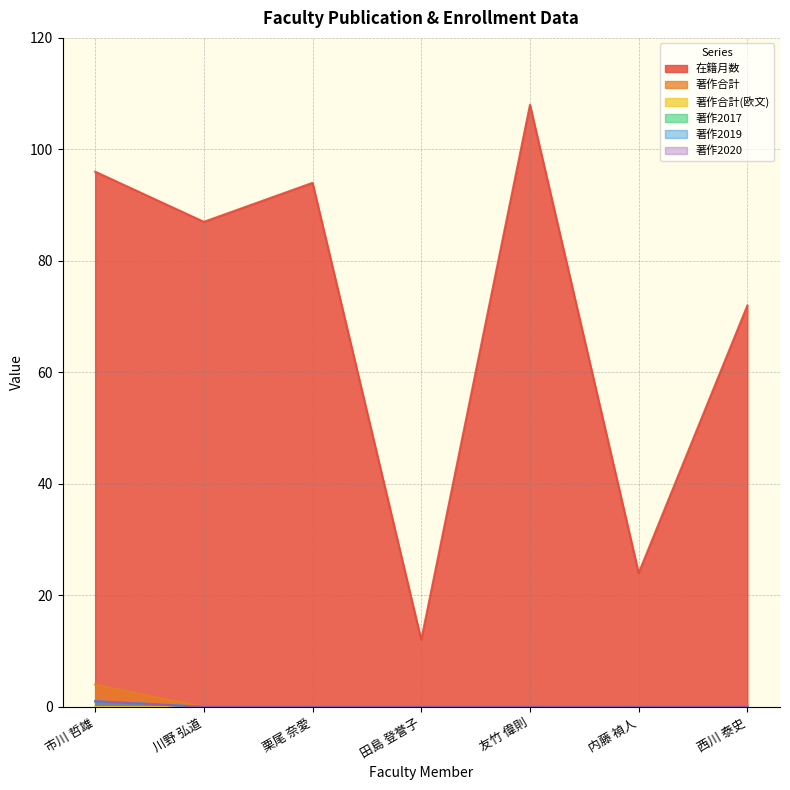

True or false: 著作2017 and 著作合計 cross at least once.

False